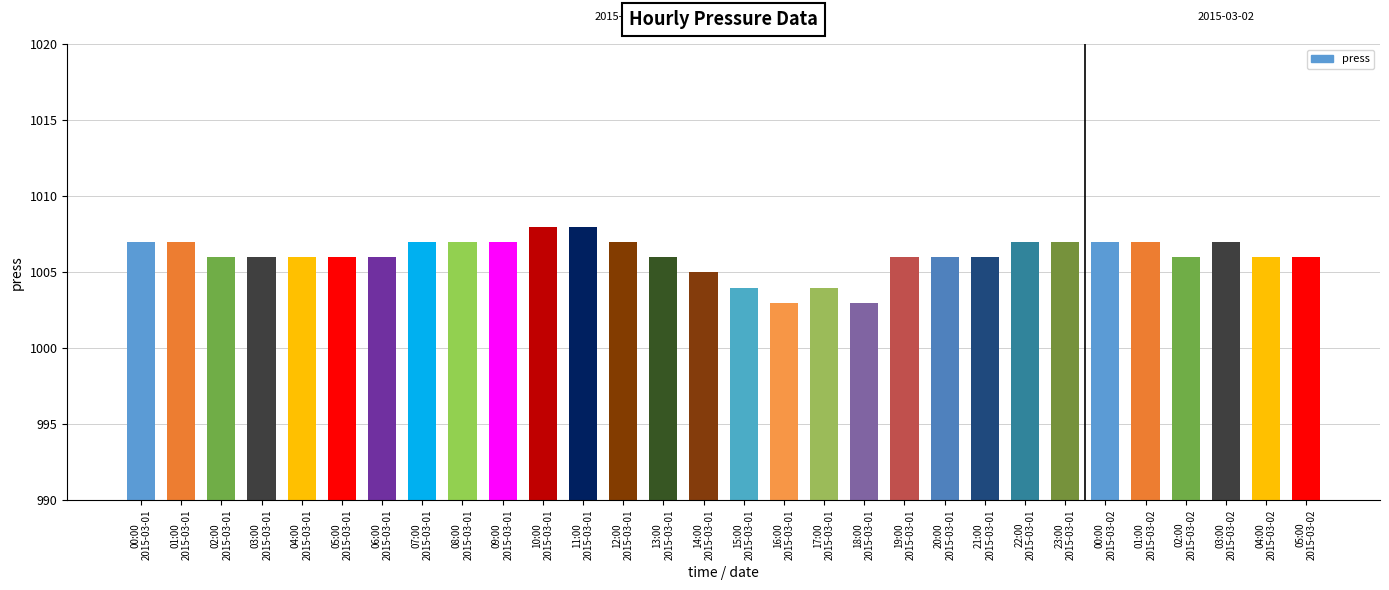

Is it true that the value at 02:00
2015-03-01 is 639?

False